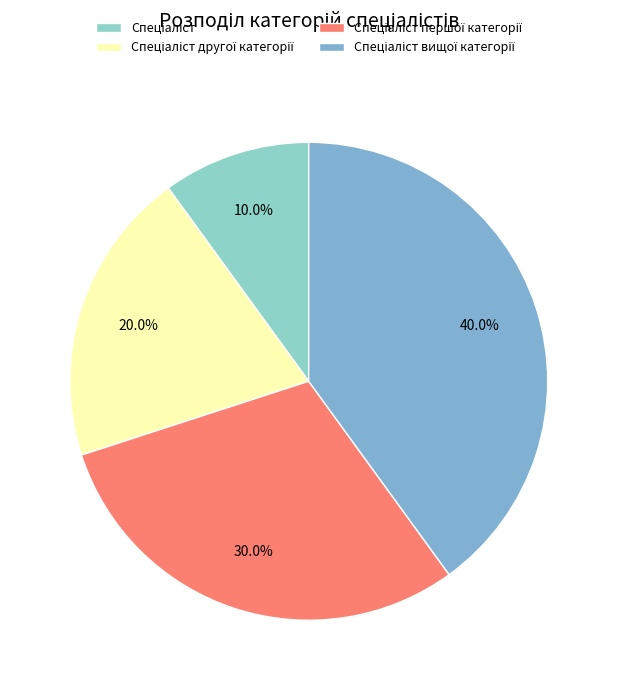

What percentage is NOT represented by Спеціаліст вищої категорії?

60.0%